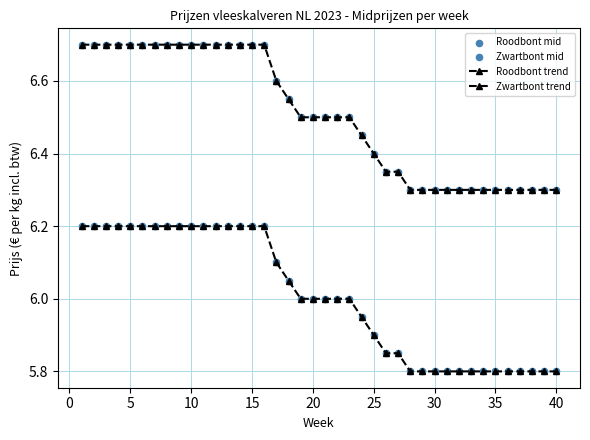

How many series are shown in this chart?

2